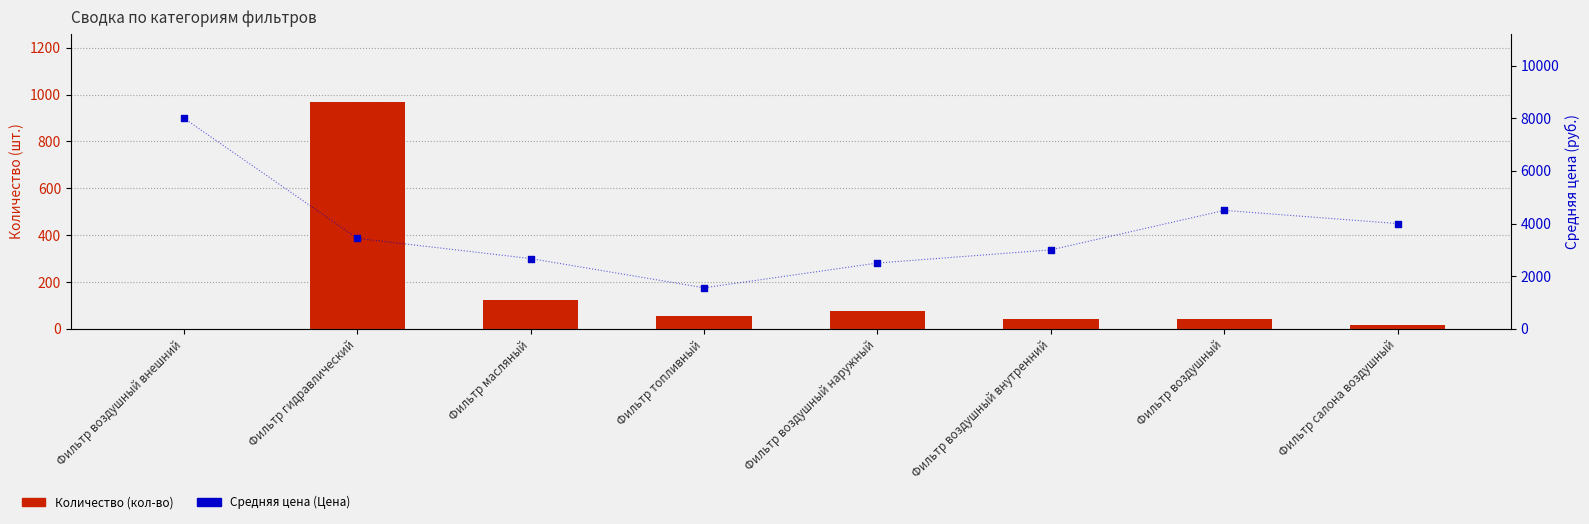

What is the total value across all series at Фильтр воздушный?

4544